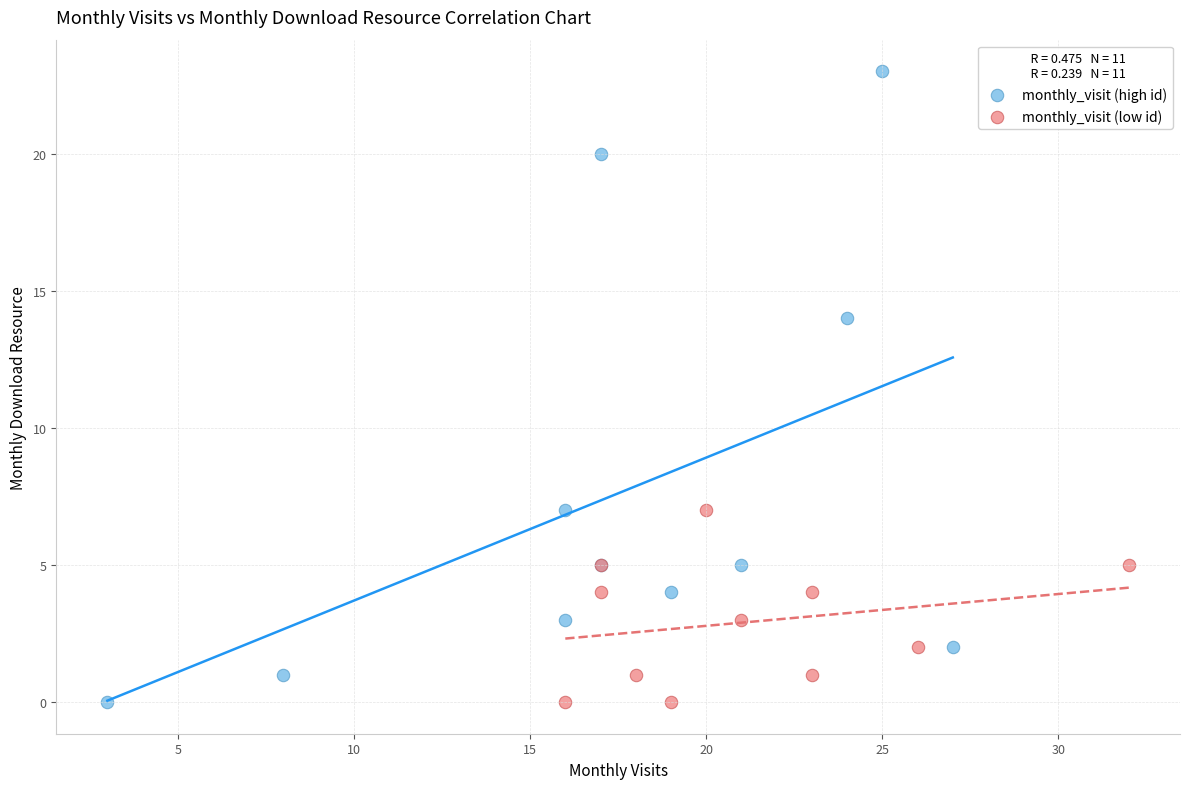

Which series reaches the maximum Y coordinate?

monthly_visit (high id)